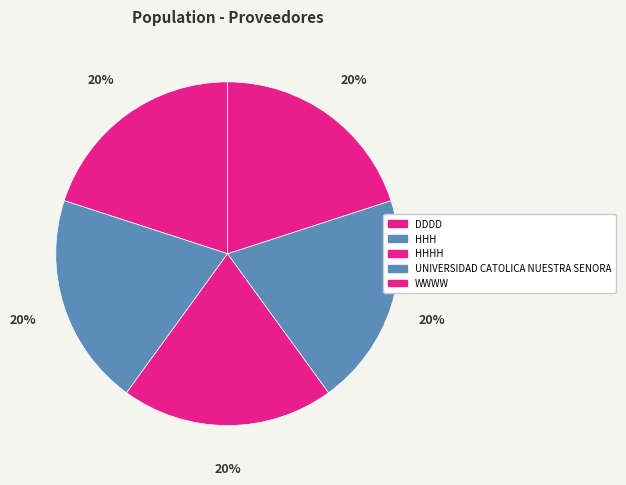

To the nearest percent, what portion does DDDD represent?

20%